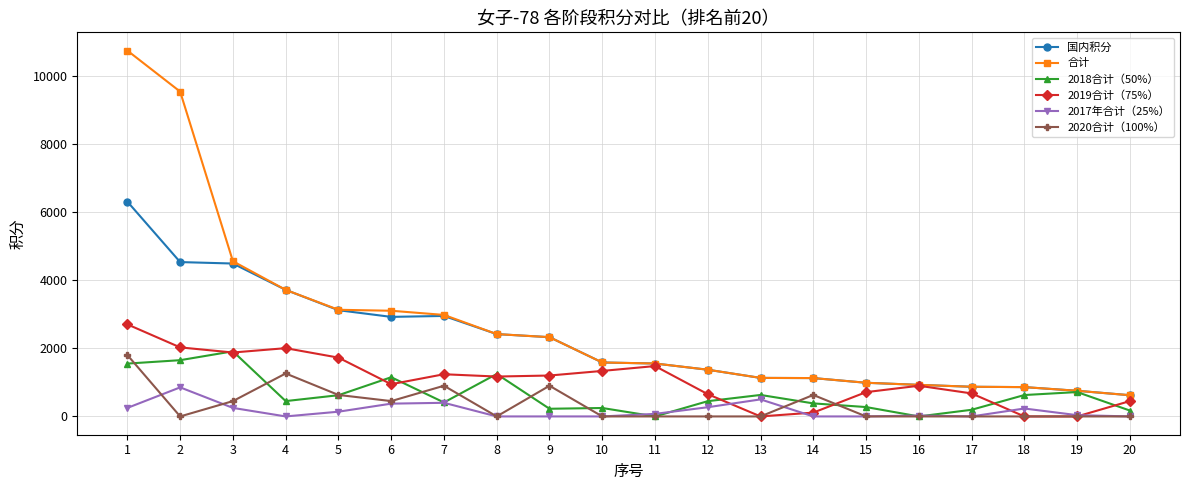

The value of 合计 at 7 is 1103.9. True or false?

False